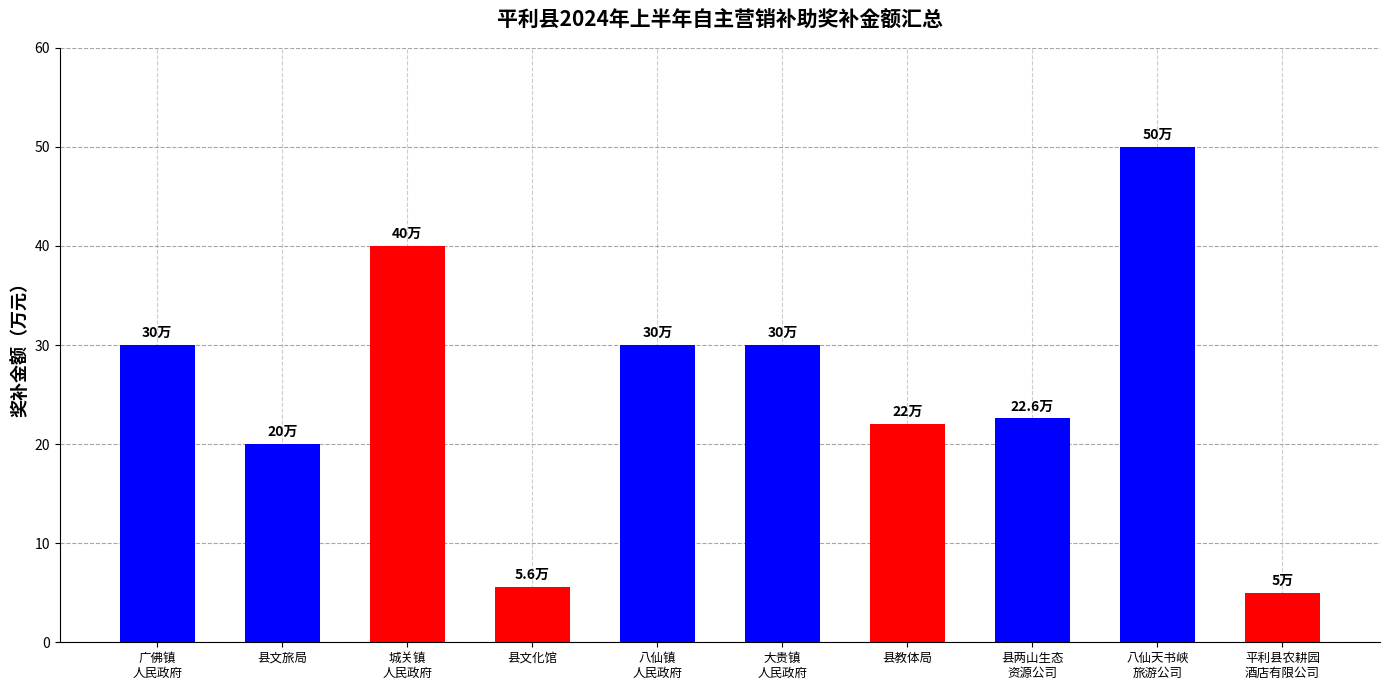

Which category has the highest value across all series?

八仙天书峡
旅游公司